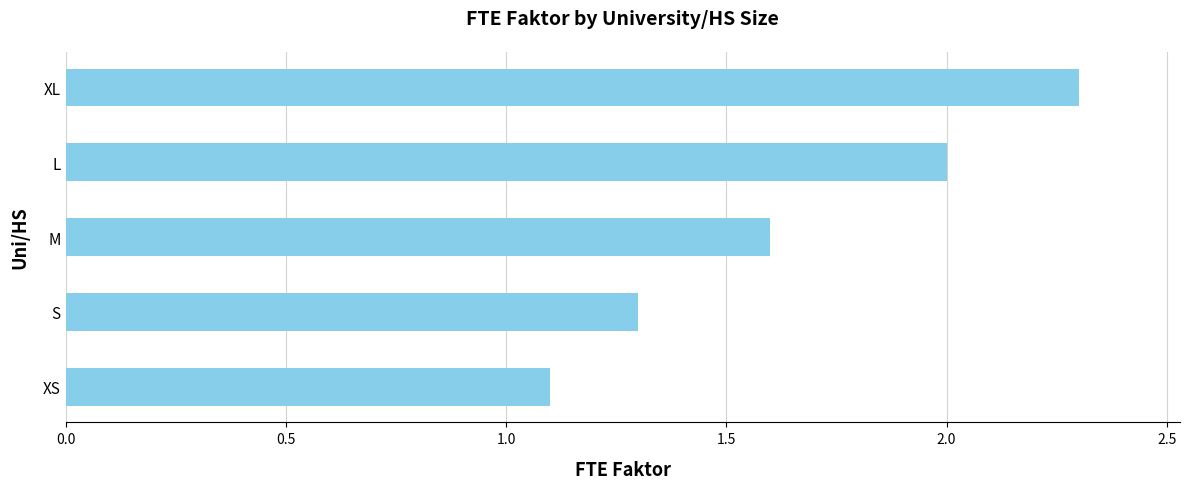

Rank the categories by value from highest to lowest.

XL, L, M, S, XS